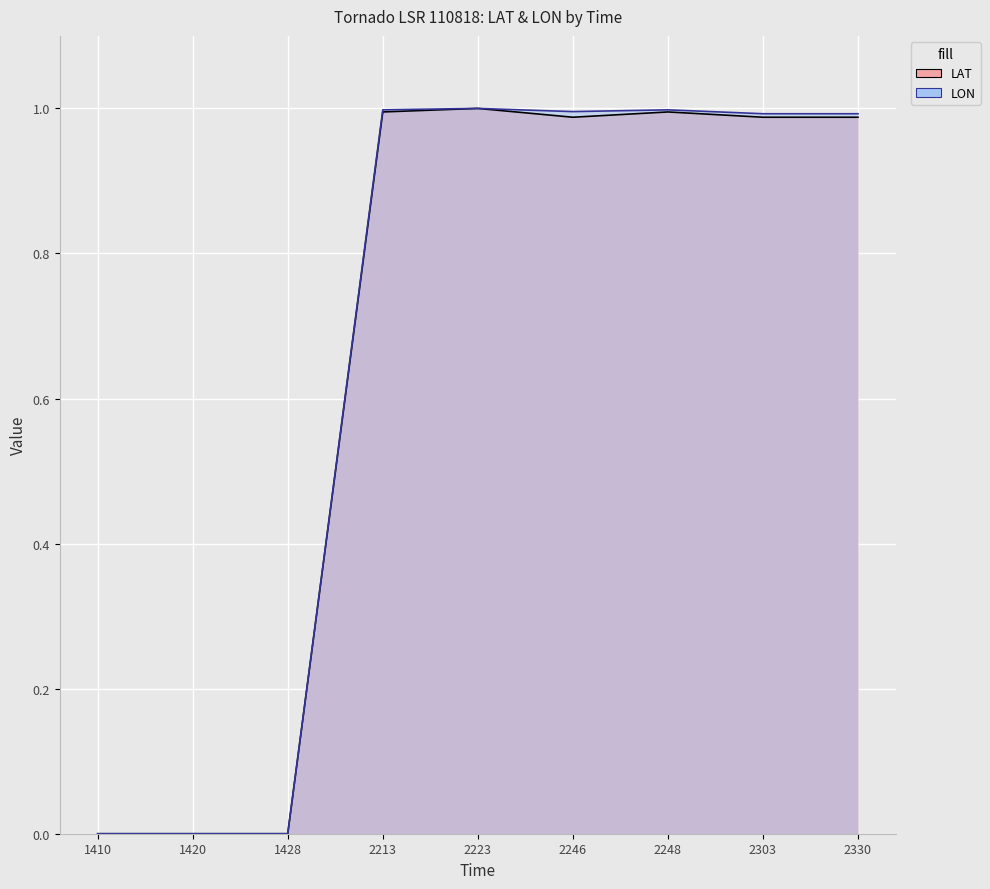

At 2246, list the series in order from largest to smallest.

LON, LAT